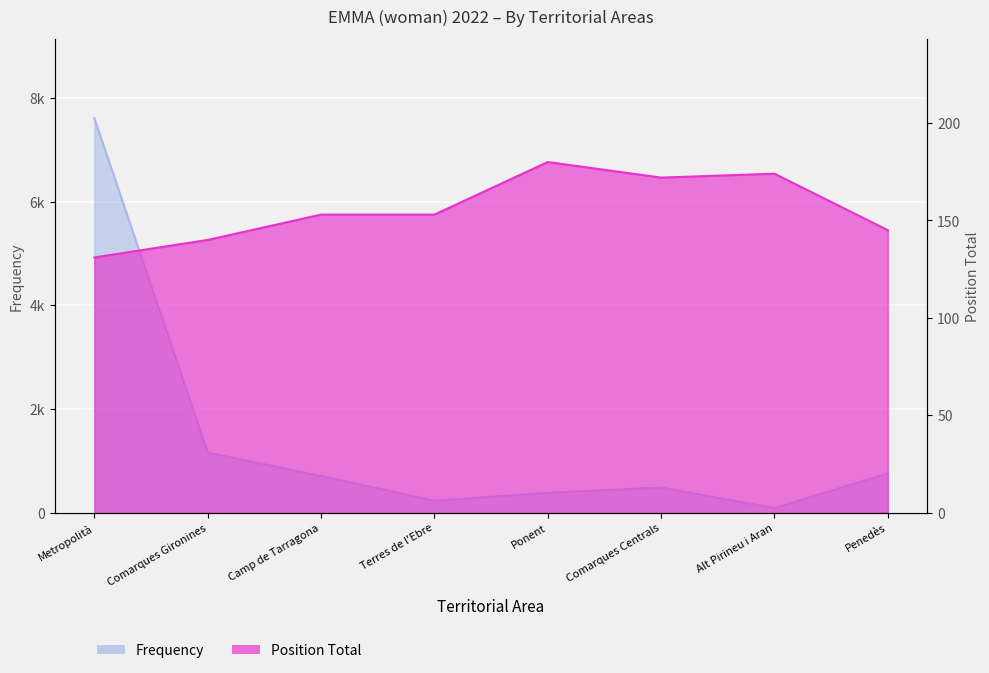

Which series has the widest spread of values?

Frequency